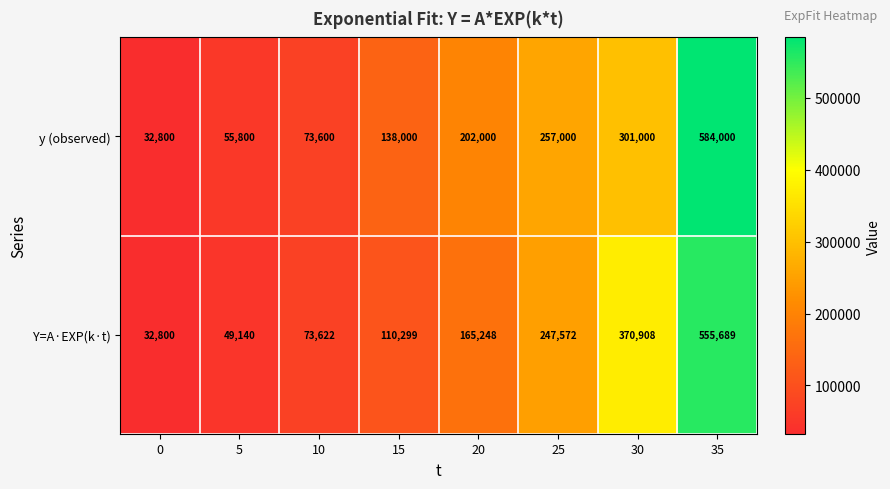

Count the number of data series in this chart.

2